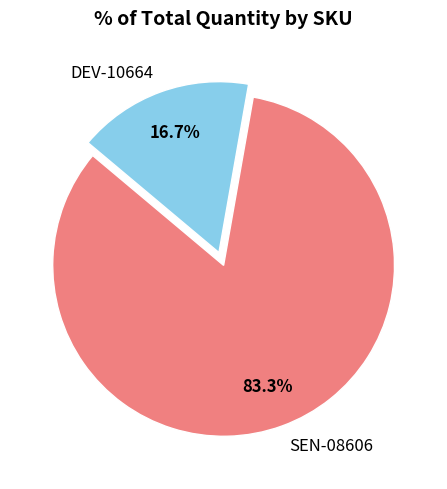

Which has a higher value, SEN-08606 or DEV-10664?

SEN-08606